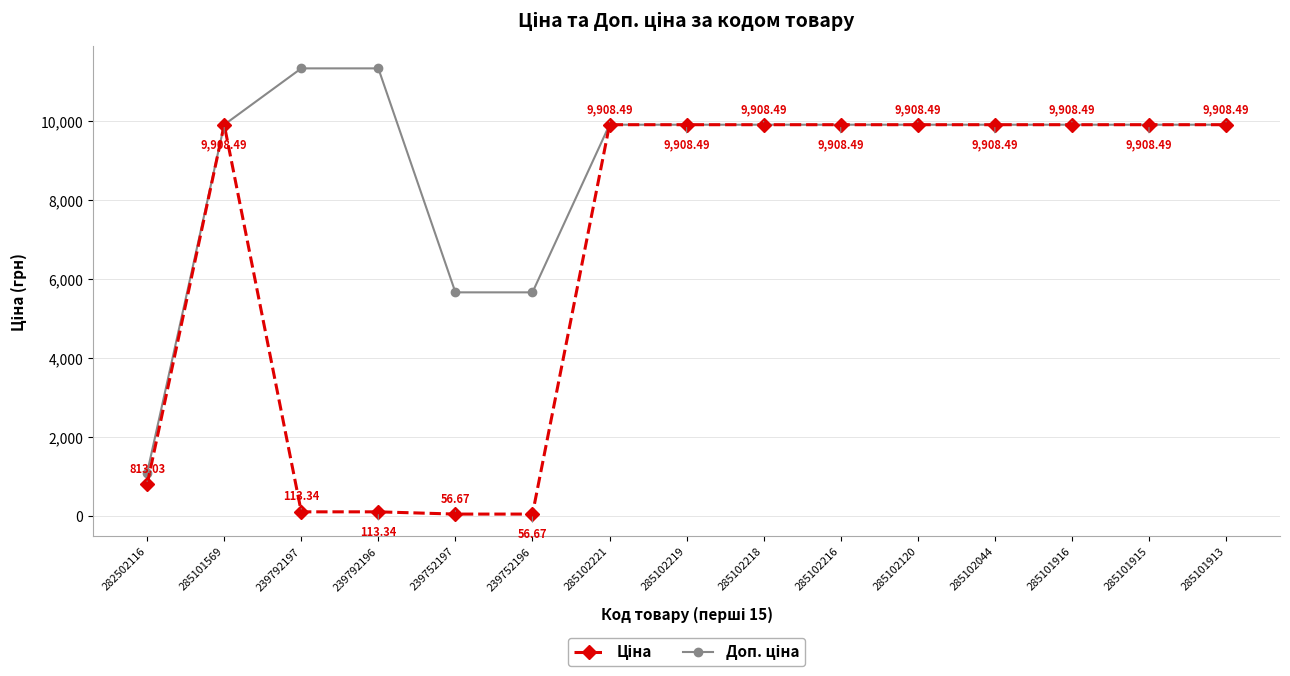

At how many categories does at least one series exceed 8883?

12